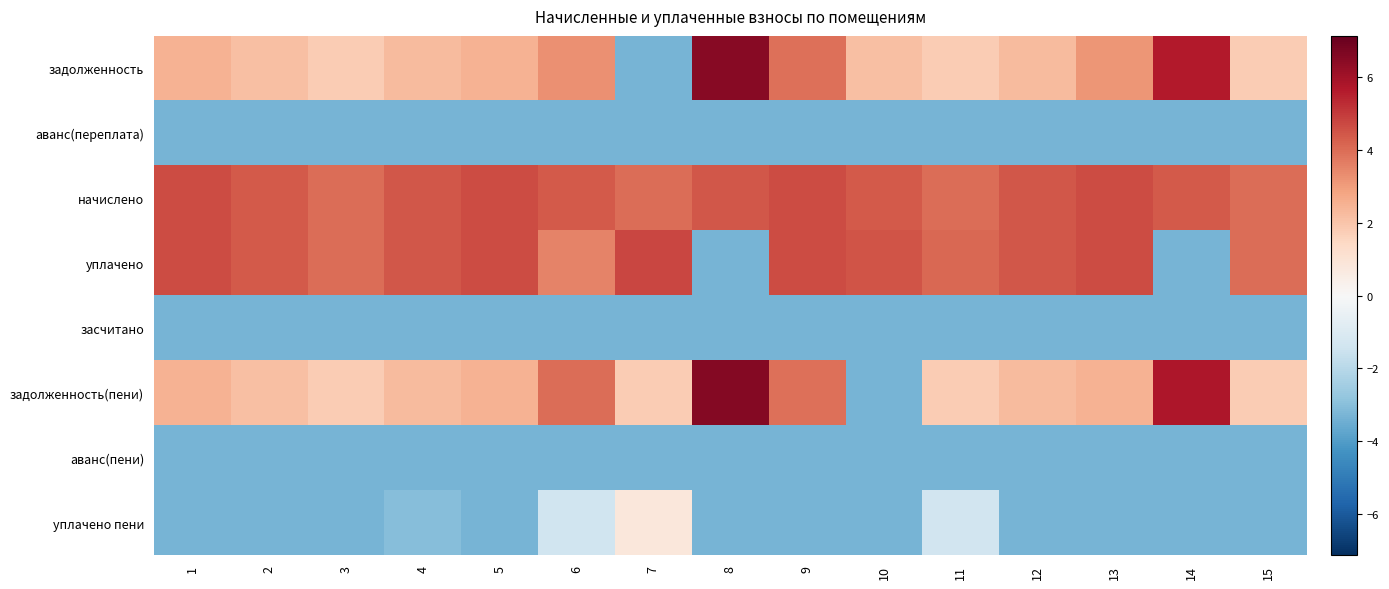

Which series has the largest total across all categories?

начислено